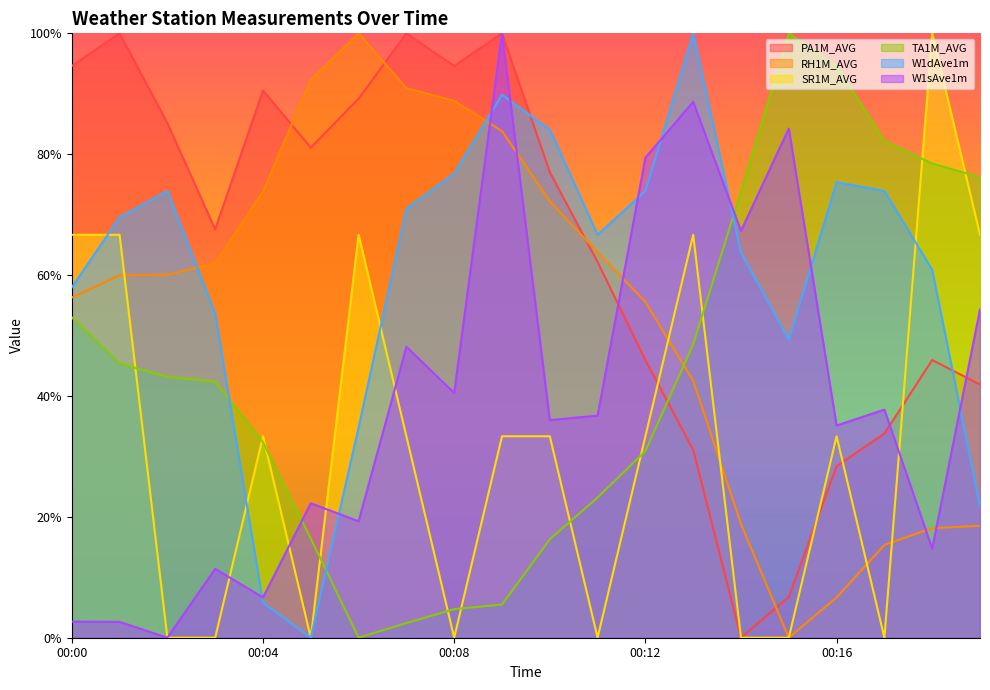

Which series has the largest total across all categories?

PA1M_AVG